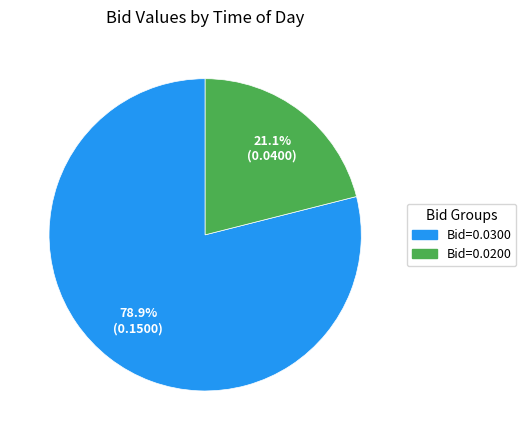

How many slices are in this pie chart?

2